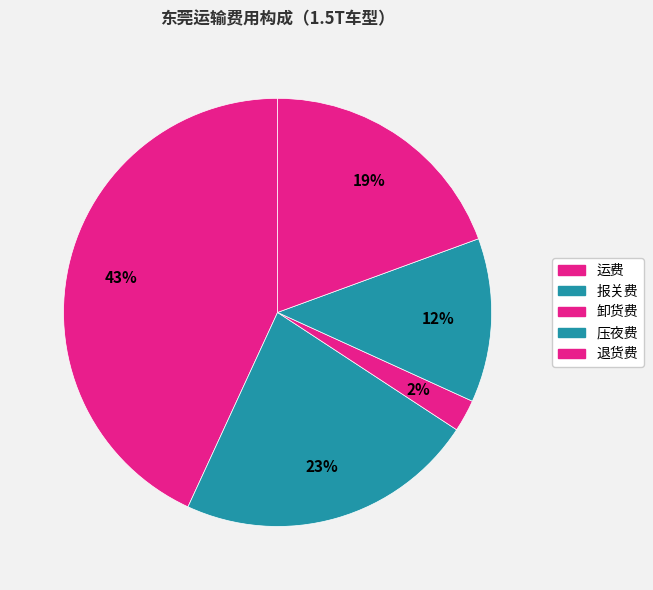

How many segments does this pie chart have?

5